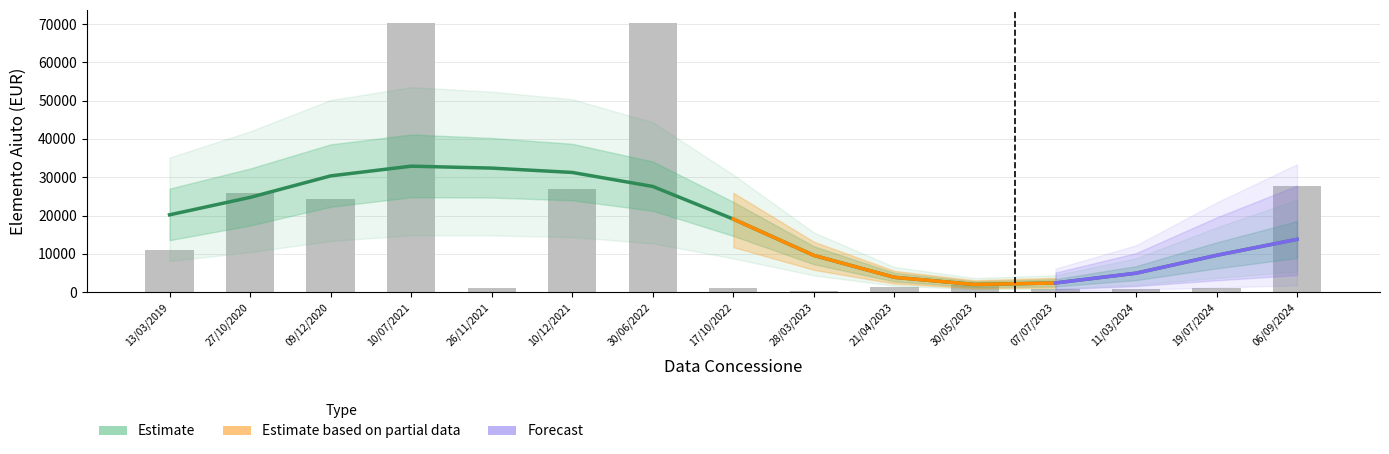

How many categories are shown in the chart?

15